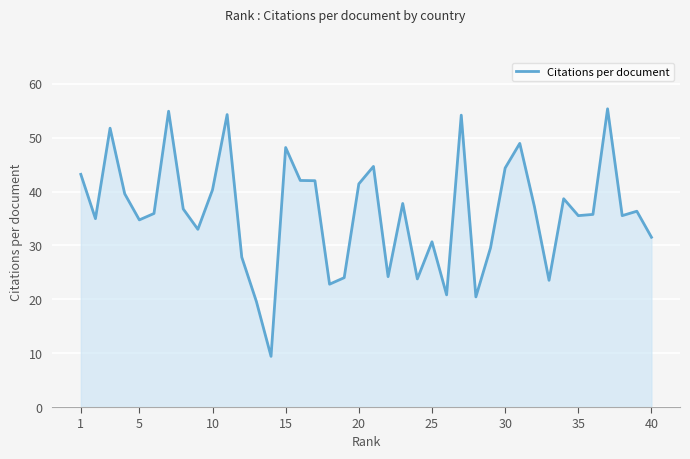

What is the minimum value shown in the chart?

9.4